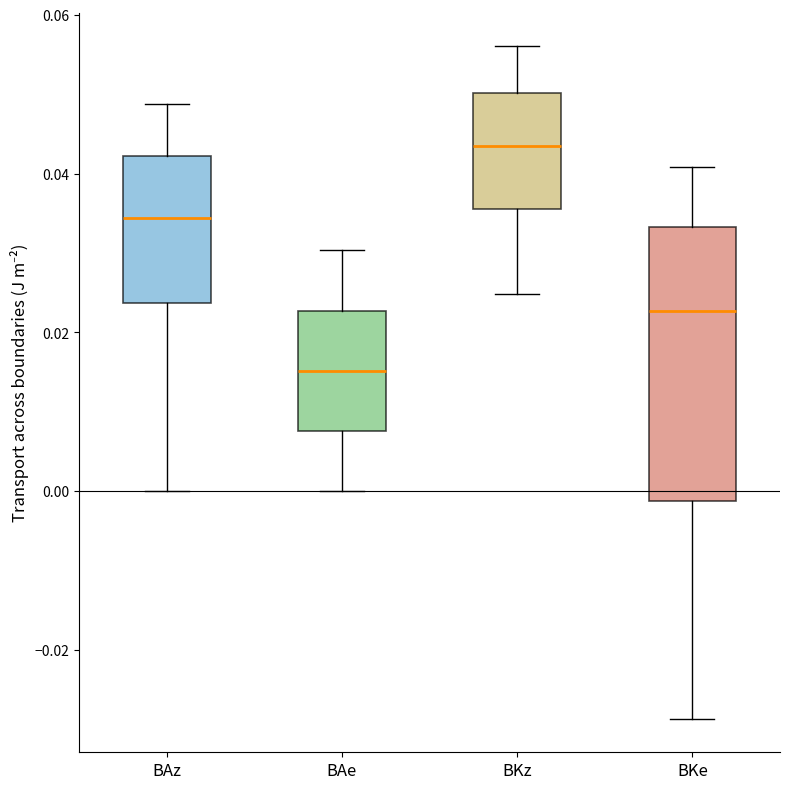

Which box is the tallest, from its lower edge to its upper edge?

BKe